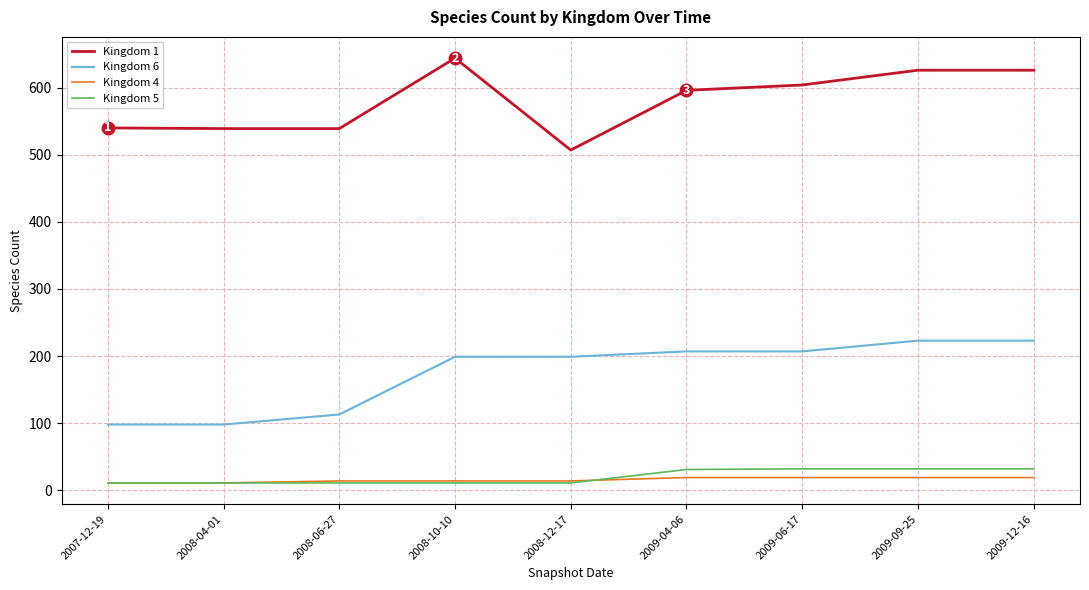

What is the maximum value shown in the chart?

644